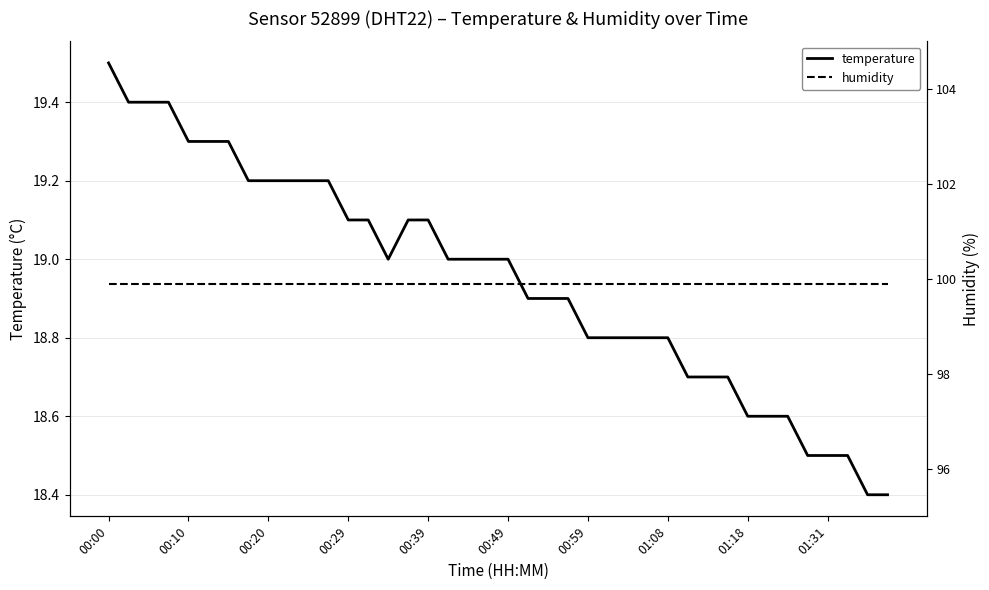

Is it true that temperature equals 19.2 at 00:20?

True